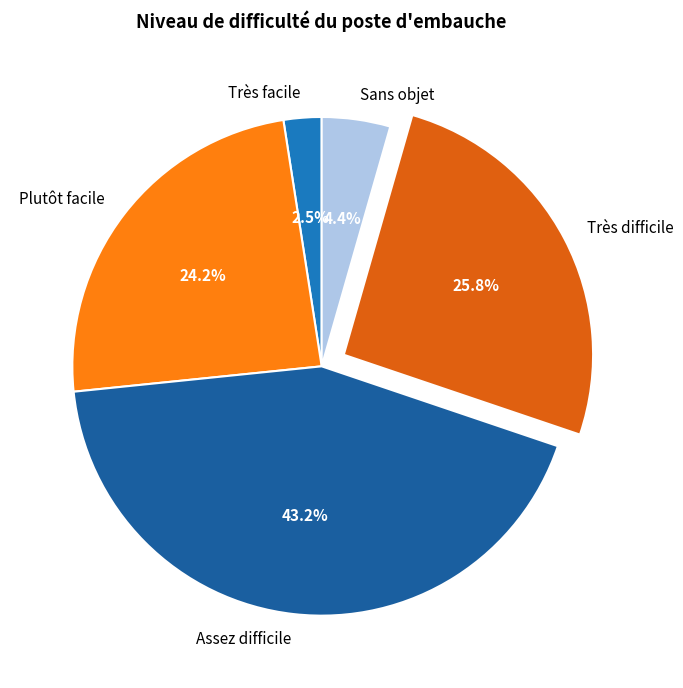

Which category has the biggest portion of the pie?

Assez difficile